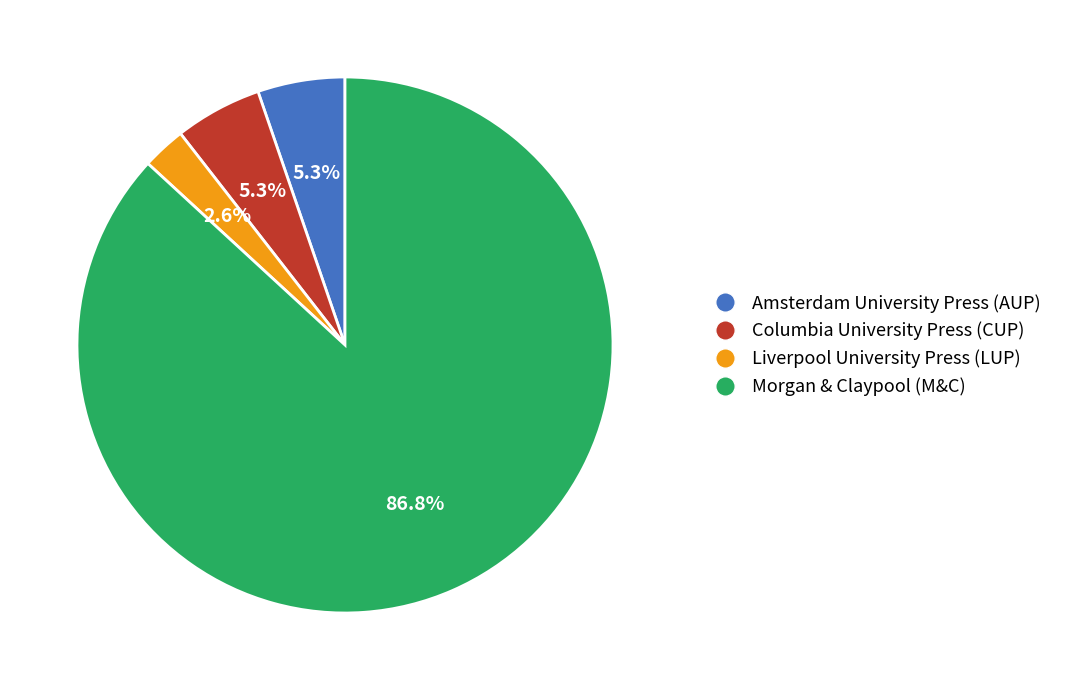

Does Liverpool University Press (LUP) represent more than half of the total?

No